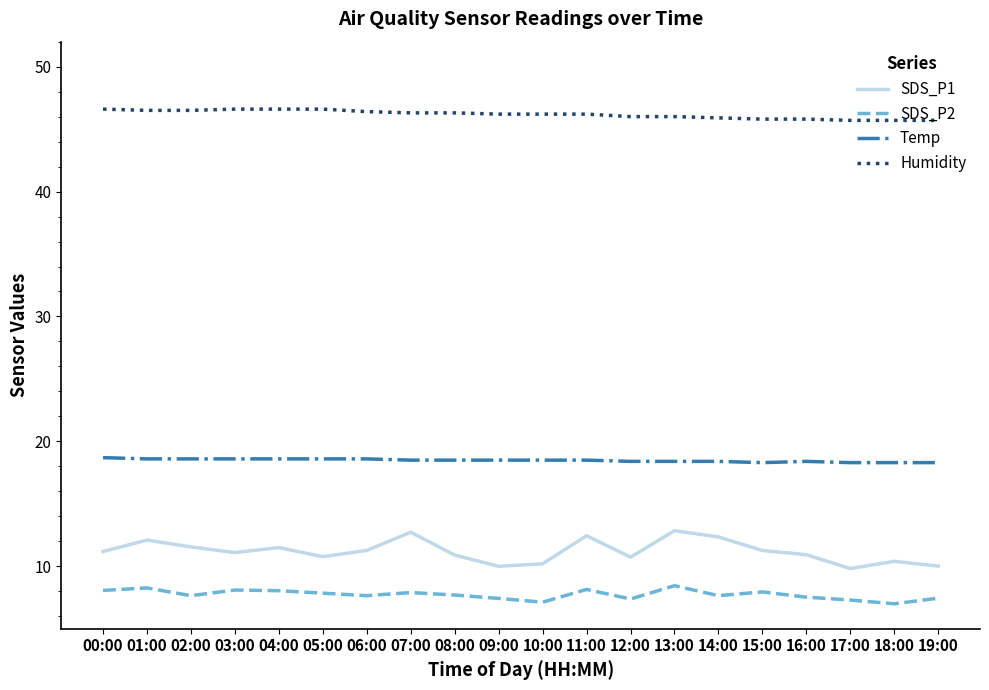

What is the total value across all series at 06:00?

83.9